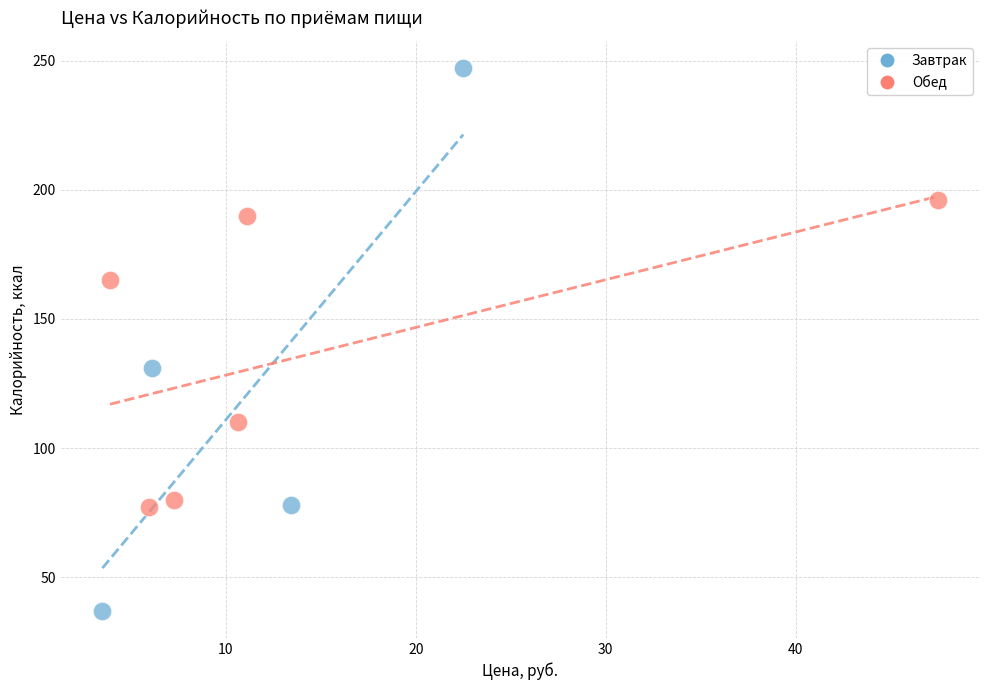

Which series contains the lowest Y value?

Завтрак